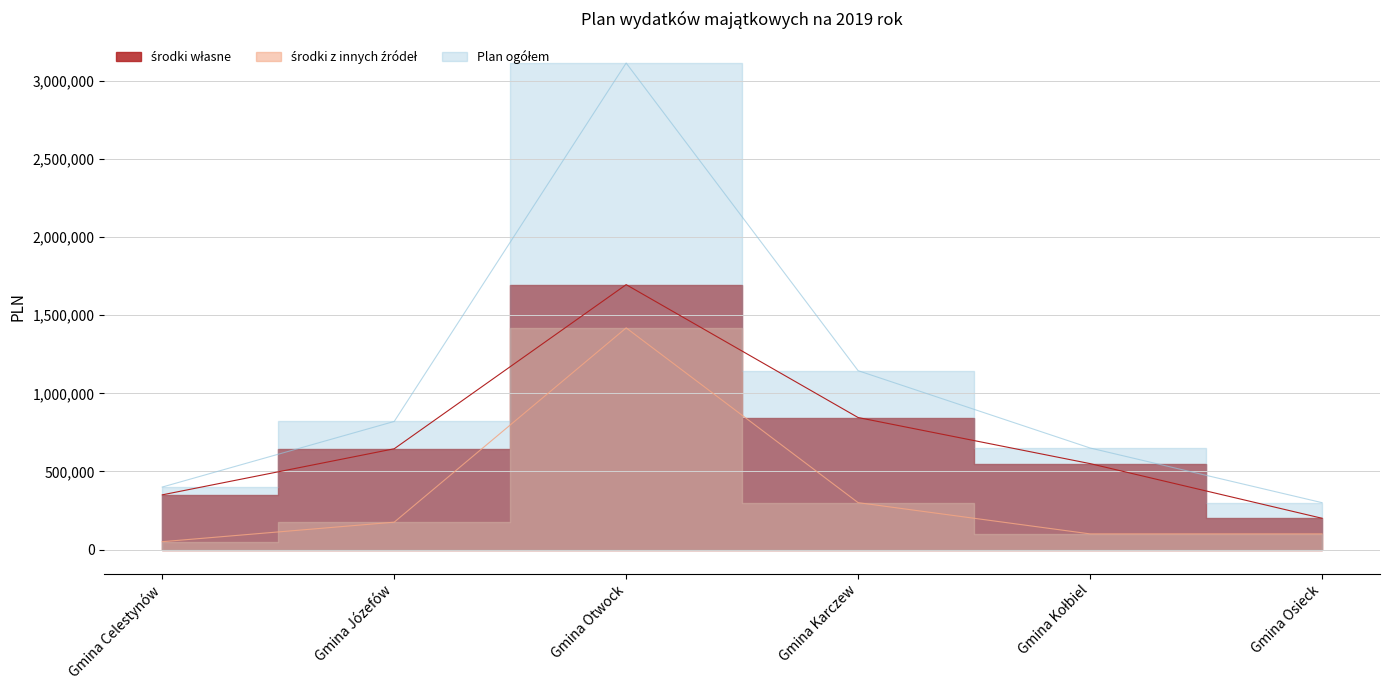

What are all the series names shown in the legend?

środki własne, środki z innych źródeł, Plan ogółem